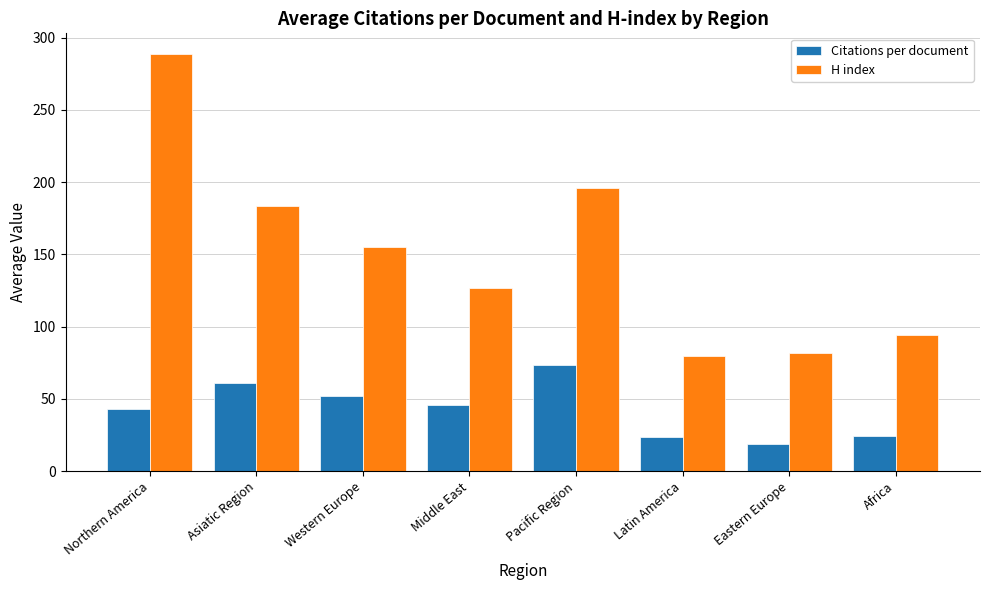

Which series has the largest range (max minus min)?

H index